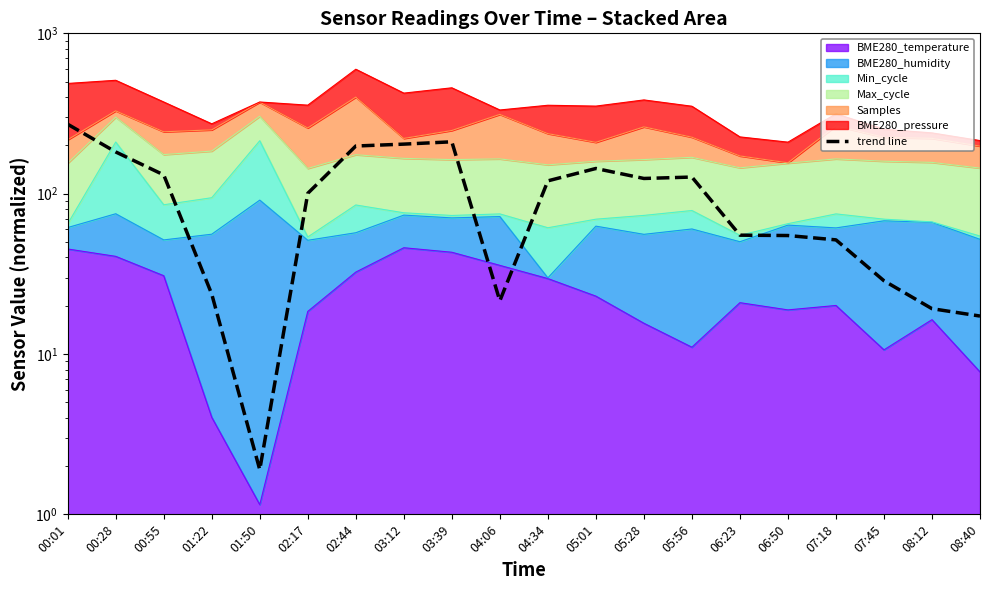

Rank the categories by value from highest to lowest.

00:01, 03:39, 03:12, 02:44, 00:28, 05:01, 00:55, 05:56, 05:28, 04:34, 02:17, 06:23, 06:50, 07:18, 07:45, 01:22, 04:06, 08:12, 08:40, 01:50